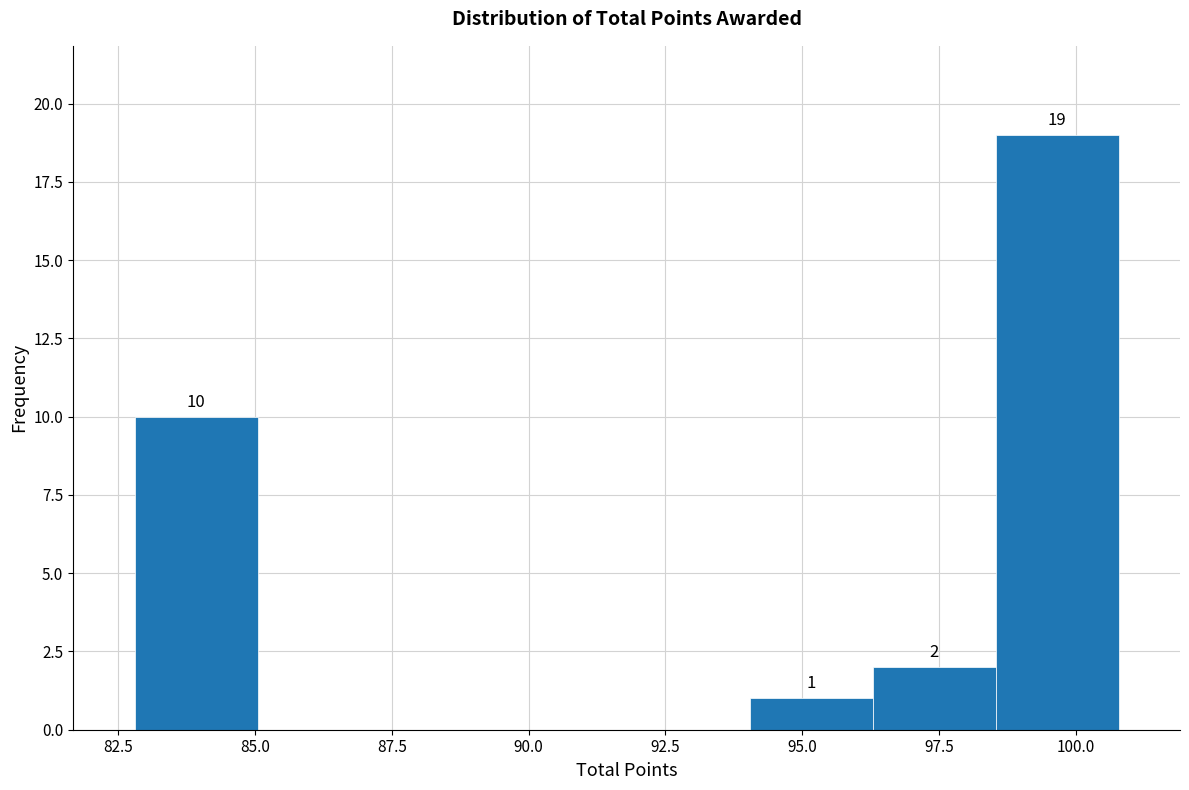

Over which range of the x-axis is the bar tallest?

98.5 to 101.0